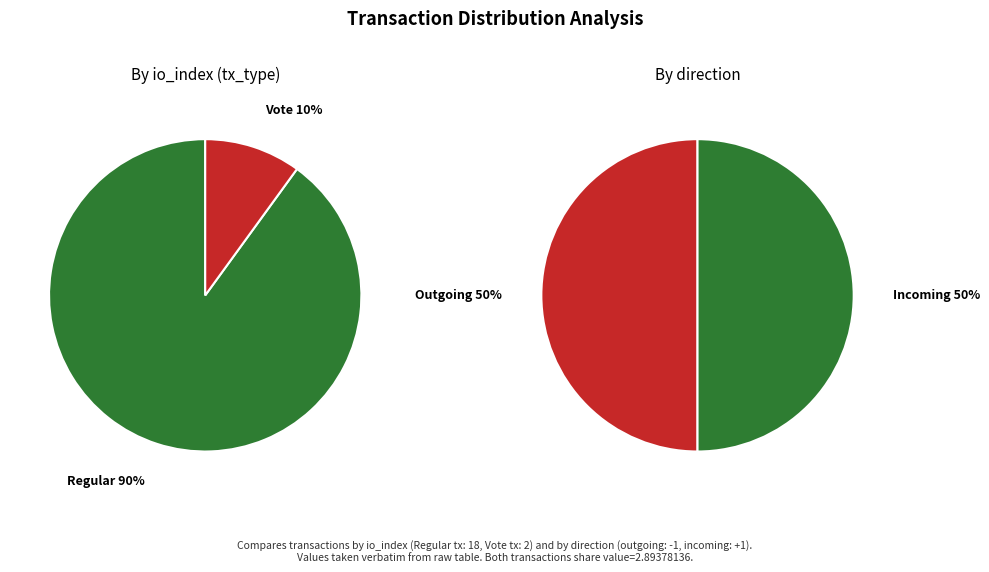

True or false: 1 accounts for 50% of the total.

True